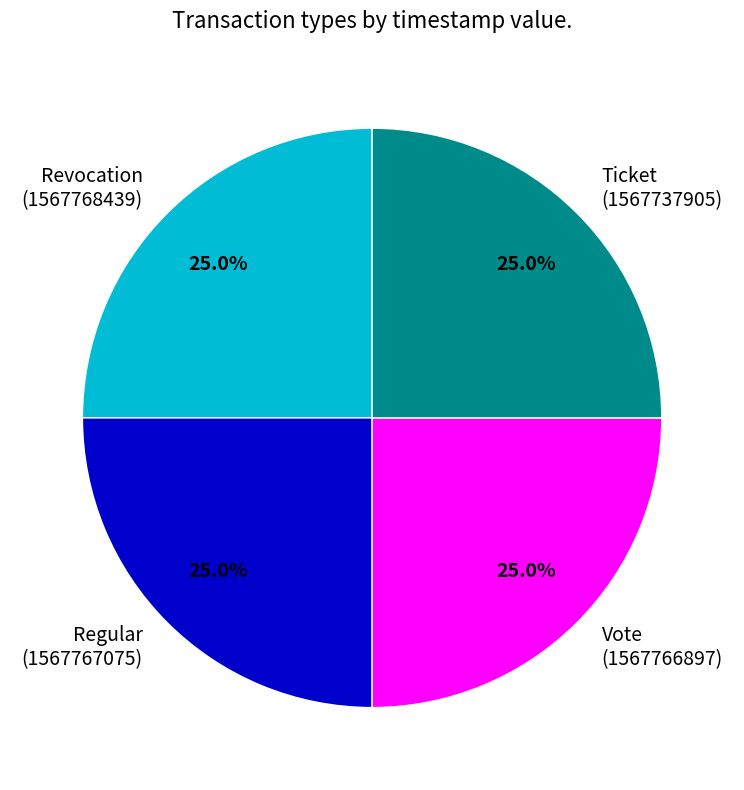

What is the ratio of the value at Vote (1567766897) to the value at Ticket (1567737905)?

1.0